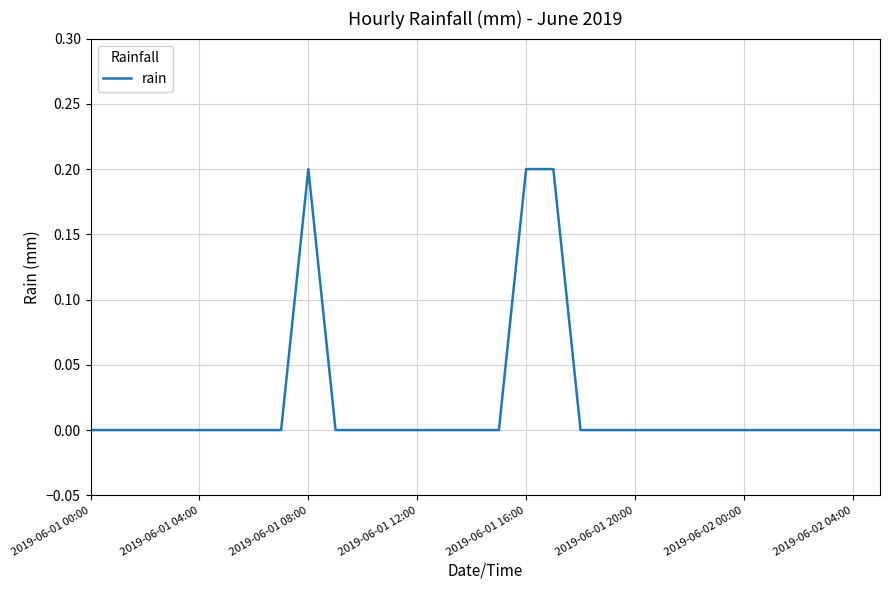

How many lines are shown in the chart?

1